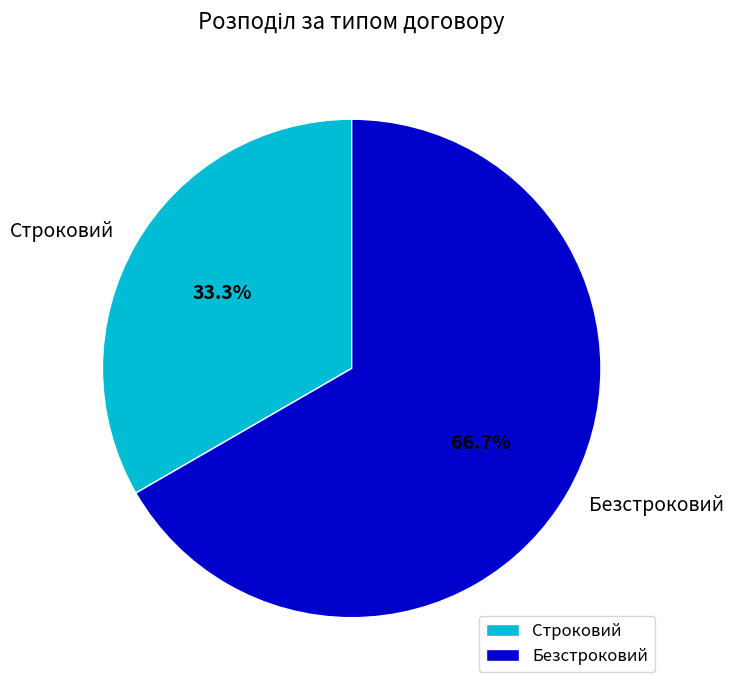

Which slice is the smallest?

Строковий